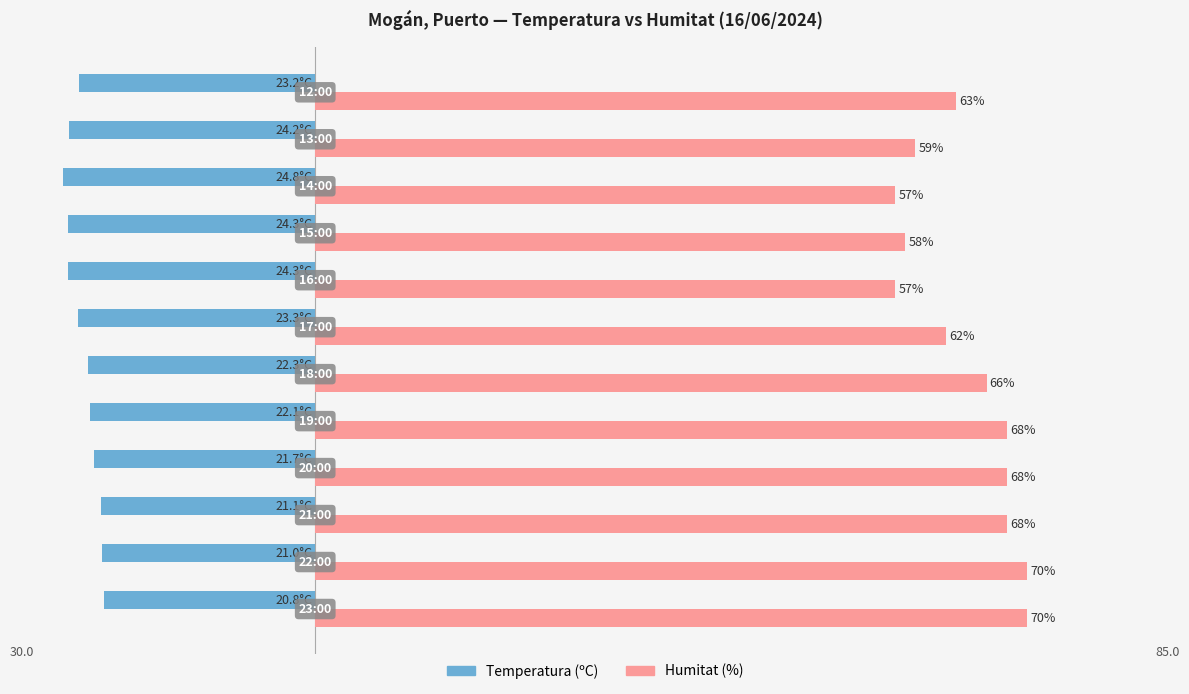

Which series has the widest spread of values?

Humitat (%)